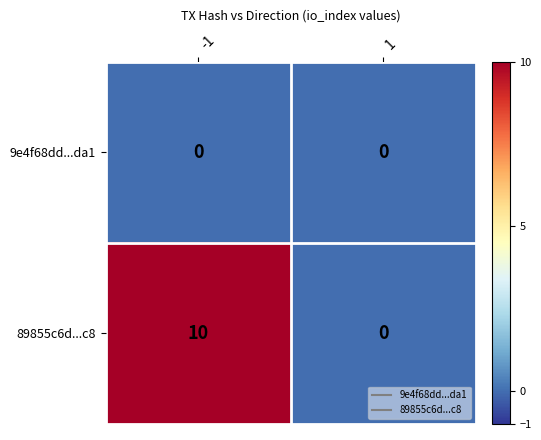

Which series changed the most between -1 and 1?

89855c6d...c8